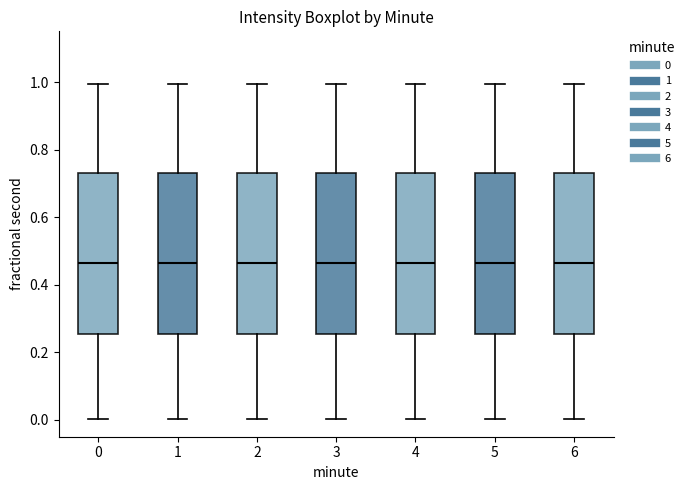

Reading left to right, transcribe this box plot: for each box, give where its median line is, the range the box spans, and where its two whiskers end, as read against the y-axis. The values are not printed on the chart, so give them approximately, as read against the axis.

0: median 0.46, box 0.26 to 0.74, whiskers 0.00 to 1.00
1: median 0.46, box 0.26 to 0.74, whiskers 0.00 to 1.00
2: median 0.46, box 0.26 to 0.74, whiskers 0.00 to 1.00
3: median 0.46, box 0.26 to 0.74, whiskers 0.00 to 1.00
4: median 0.46, box 0.26 to 0.74, whiskers 0.00 to 1.00
5: median 0.46, box 0.26 to 0.74, whiskers 0.00 to 1.00
6: median 0.46, box 0.26 to 0.74, whiskers 0.00 to 1.00